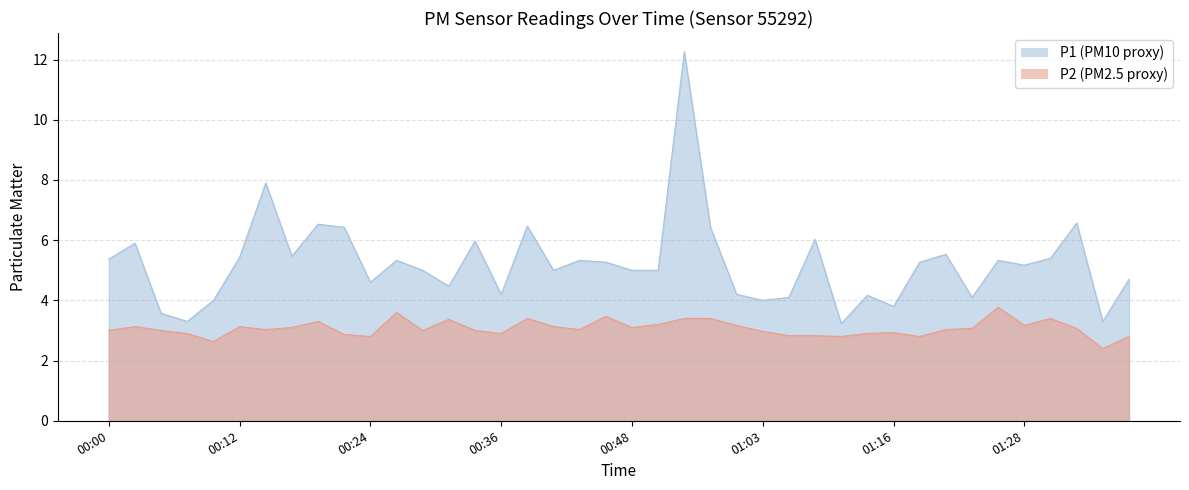

What value does the P2 series have at 00:14?

3.0